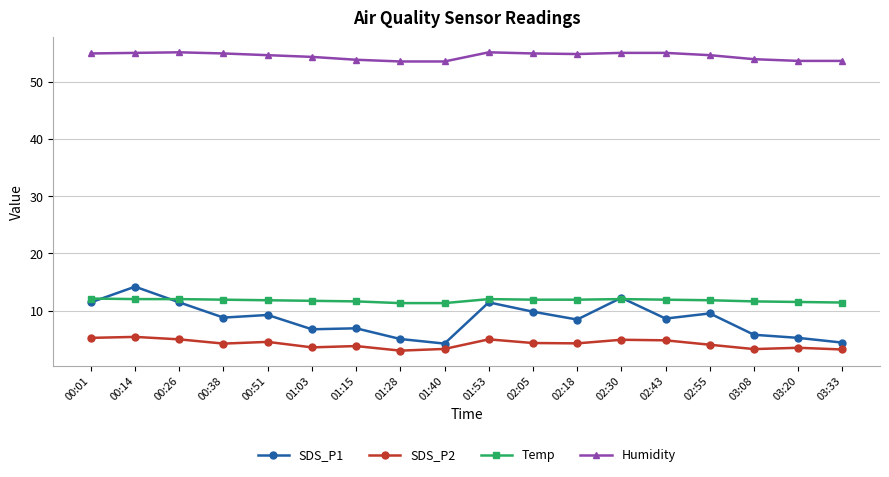

Which series has the largest total across all categories?

Humidity